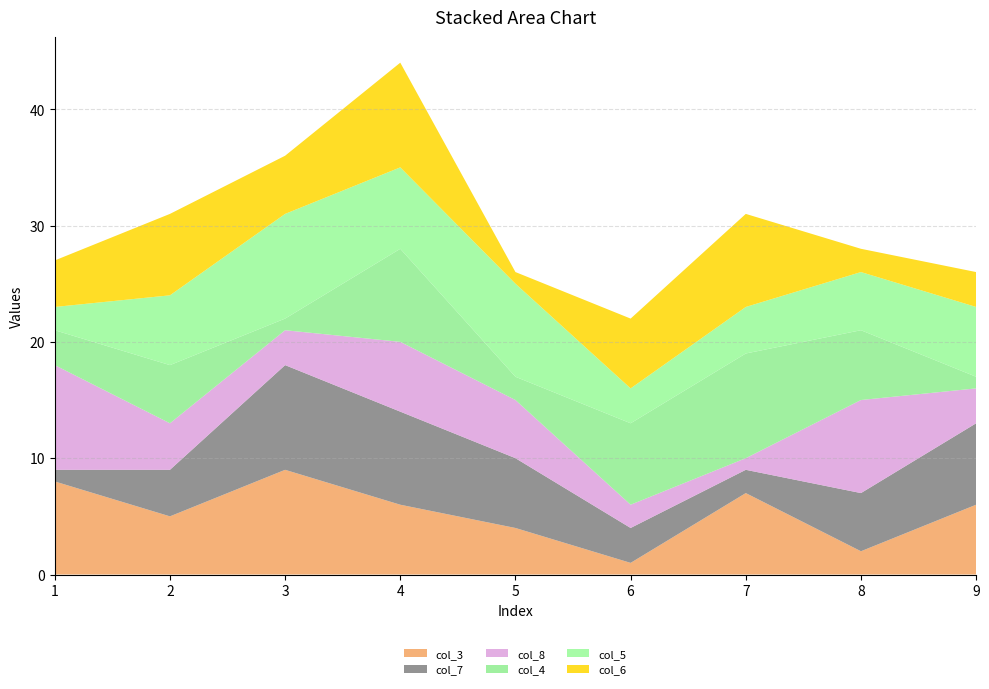

Reading right to left, list all the values displayed in this chart.

col_3: 6	2	7	1	4	6	9	5	8
col_7: 7	5	2	3	6	8	9	4	1
col_8: 3	8	1	2	5	6	3	4	9
col_4: 1	6	9	7	2	8	1	5	3
col_5: 6	5	4	3	8	7	9	6	2
col_6: 3	2	8	6	1	9	5	7	4